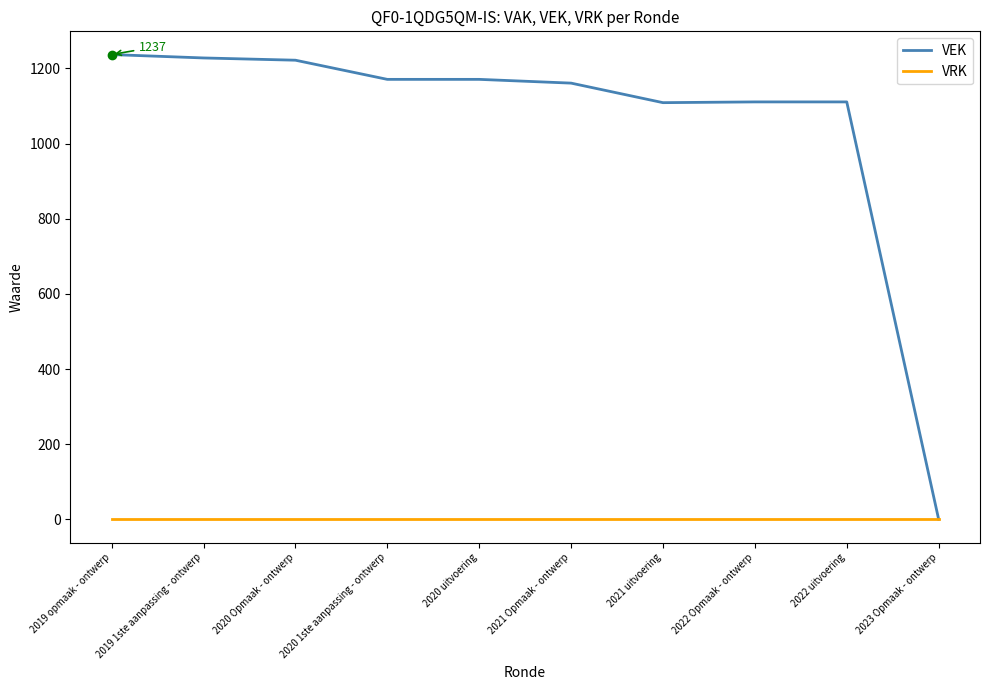

Which series has the largest range (max minus min)?

VEK